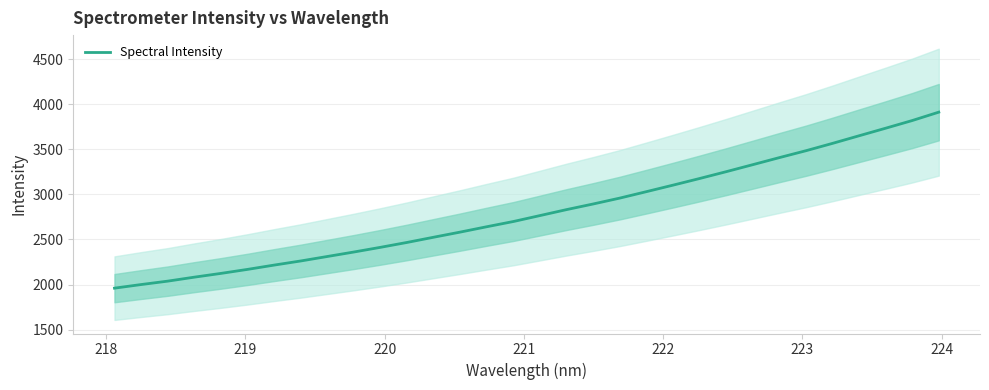

What is the maximum value for Spectral Intensity?

3912.2